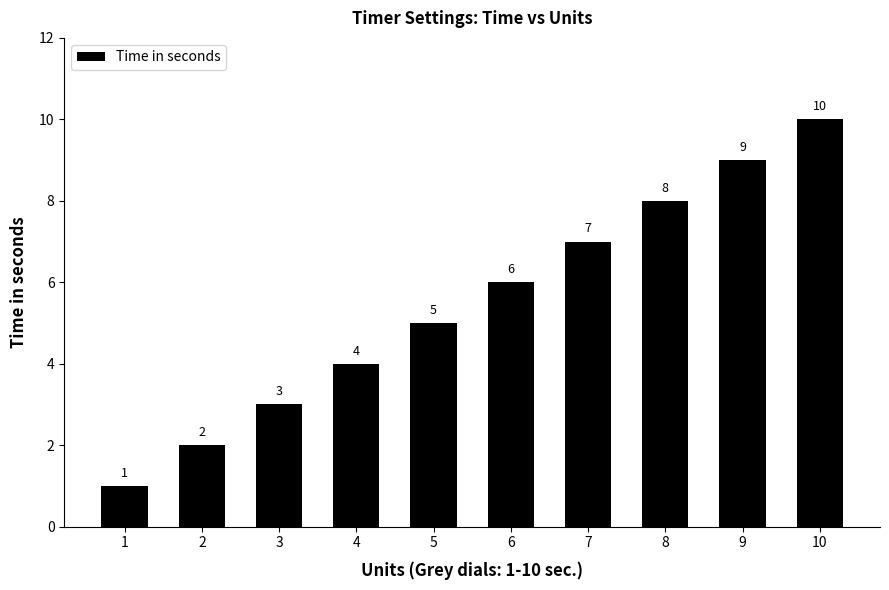

Are the bars grouped side by side (vs. stacked)?

No